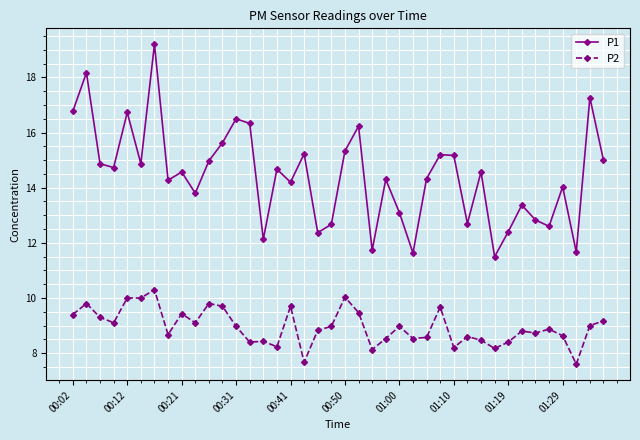

Count the number of data series in this chart.

2